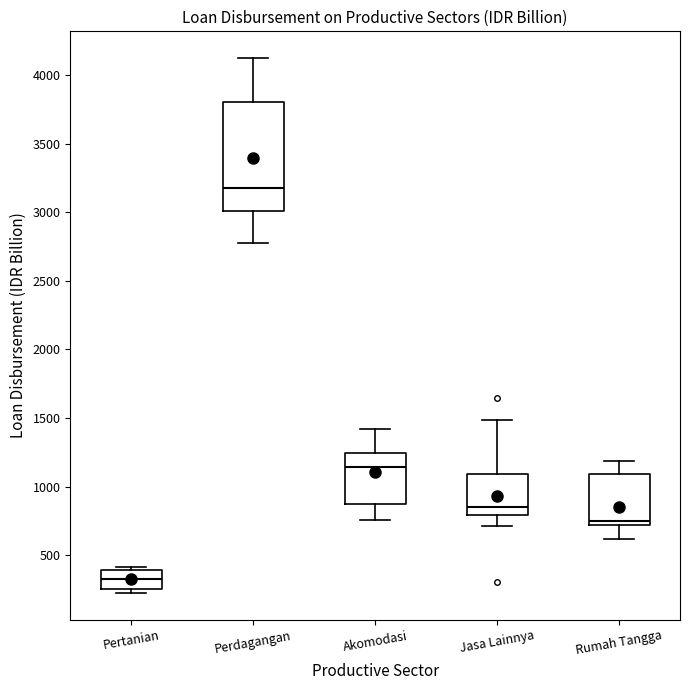

Which box is the tallest, from its lower edge to its upper edge?

Perdagangan